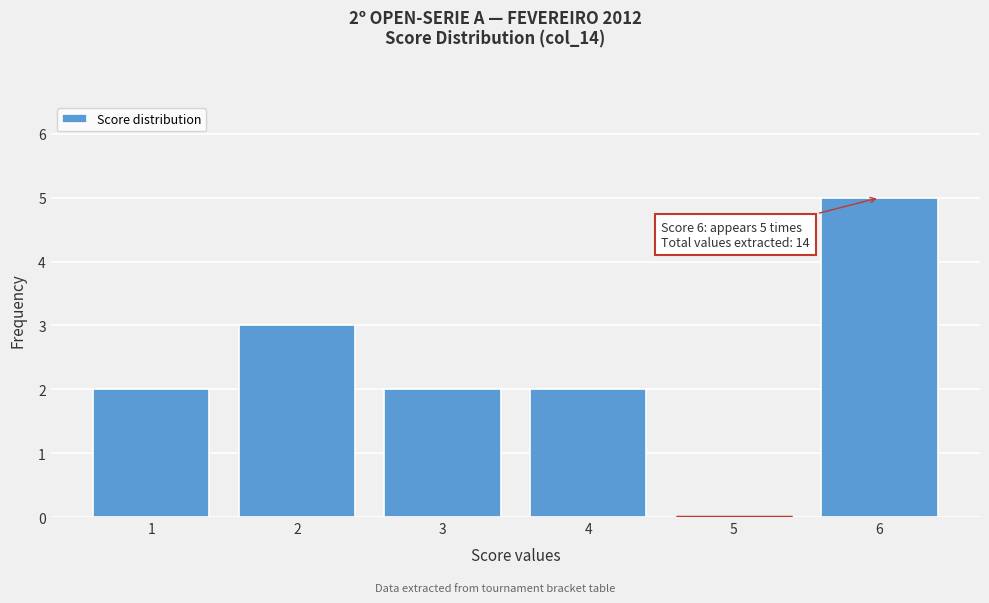

Reading left to right, list all the values displayed in this chart.

1=2	2=3	3=2	4=2	5=0	6=5